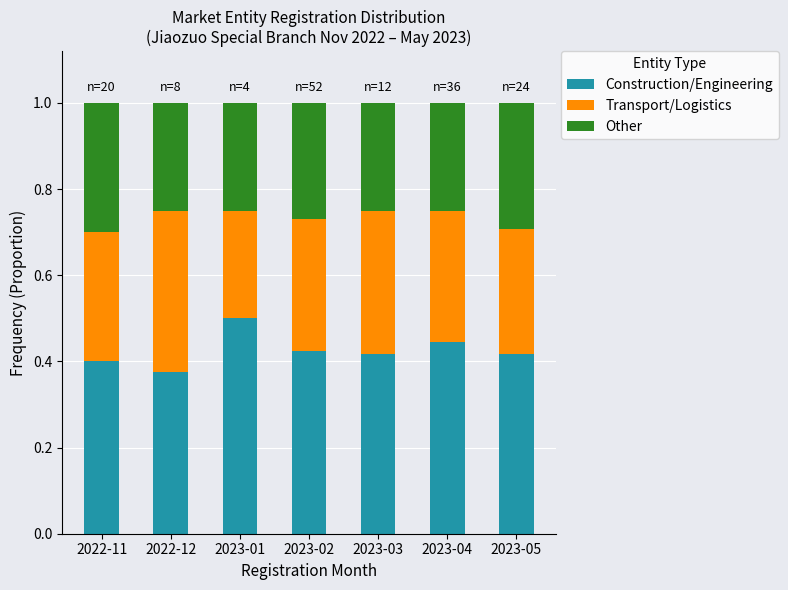

How many Construction/Engineering values are between 0 and 1?

7